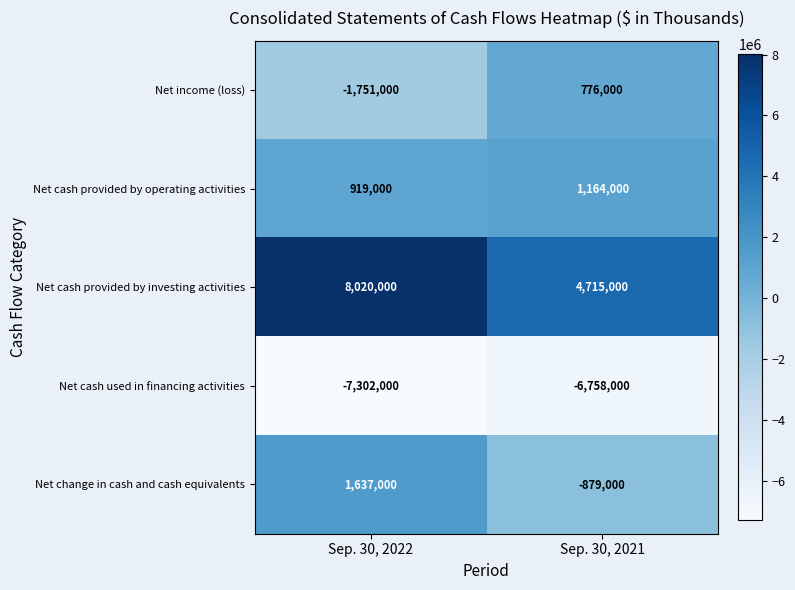

What is the sum of the Net income (loss) values at Sep. 30, 2022 and Sep. 30, 2021?

-975000